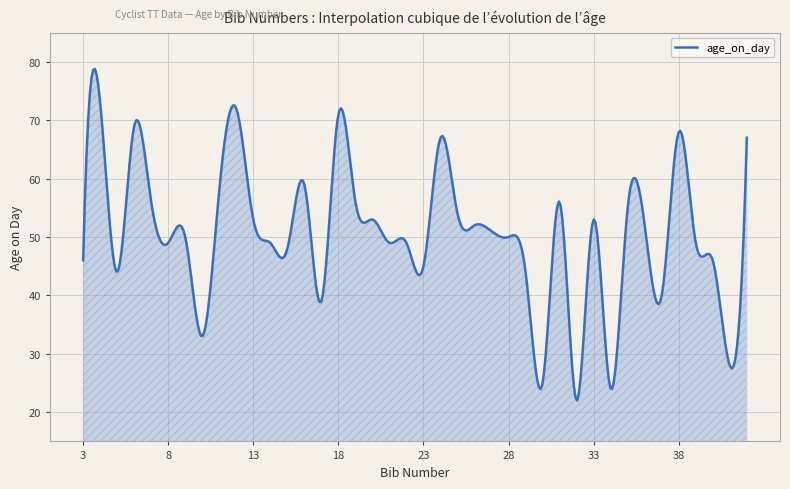

What is the minimum value shown in the chart?

22.0